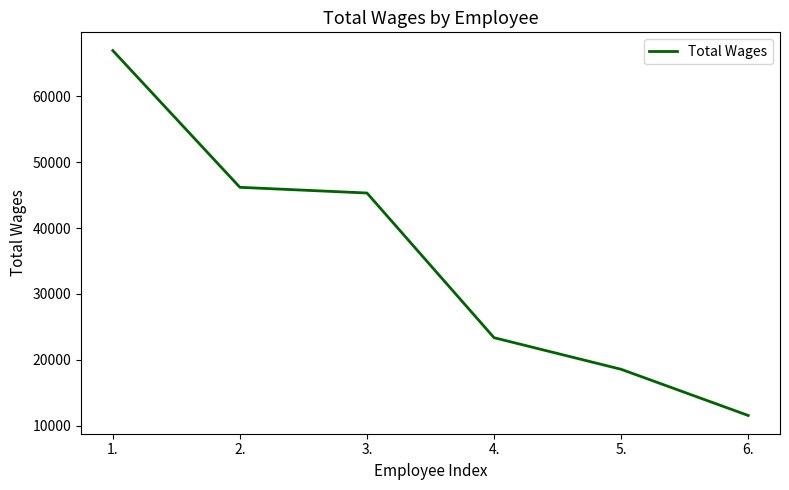

The chart shows a value of 2354 at 6.. True or false?

False